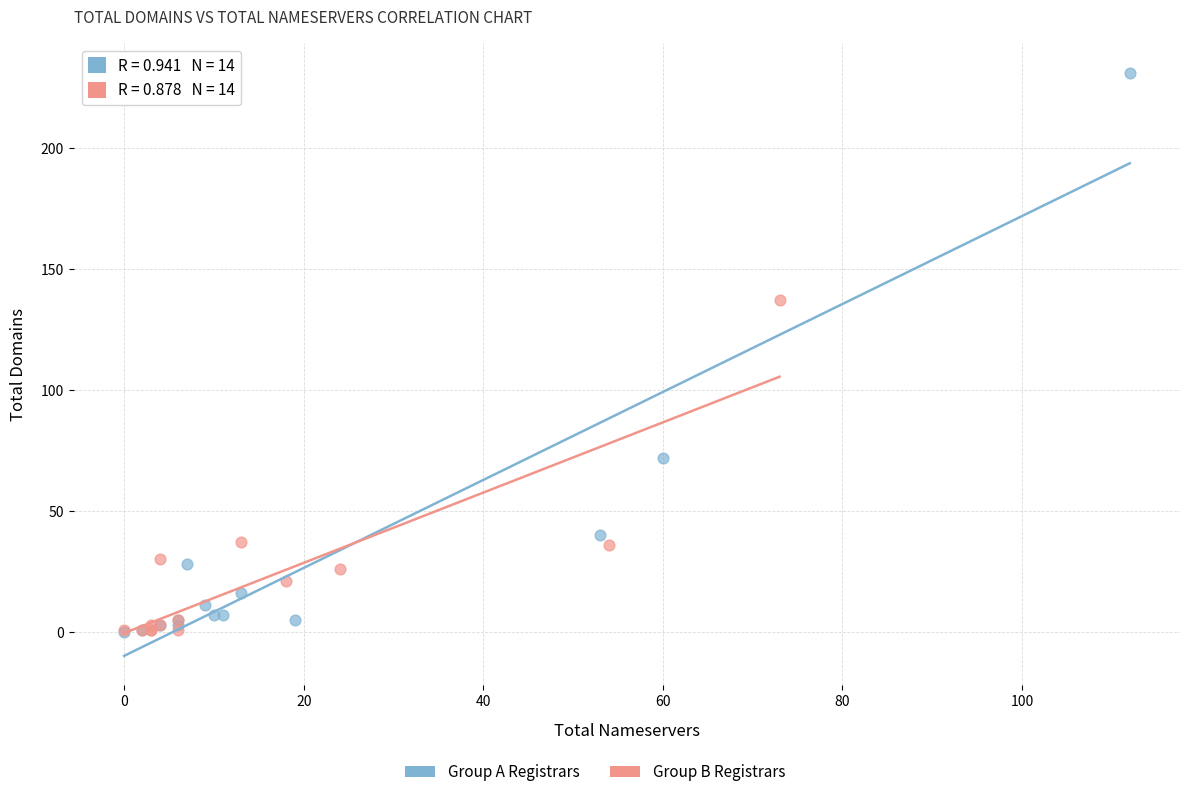

Which series contains the highest Y value?

Group A Registrars